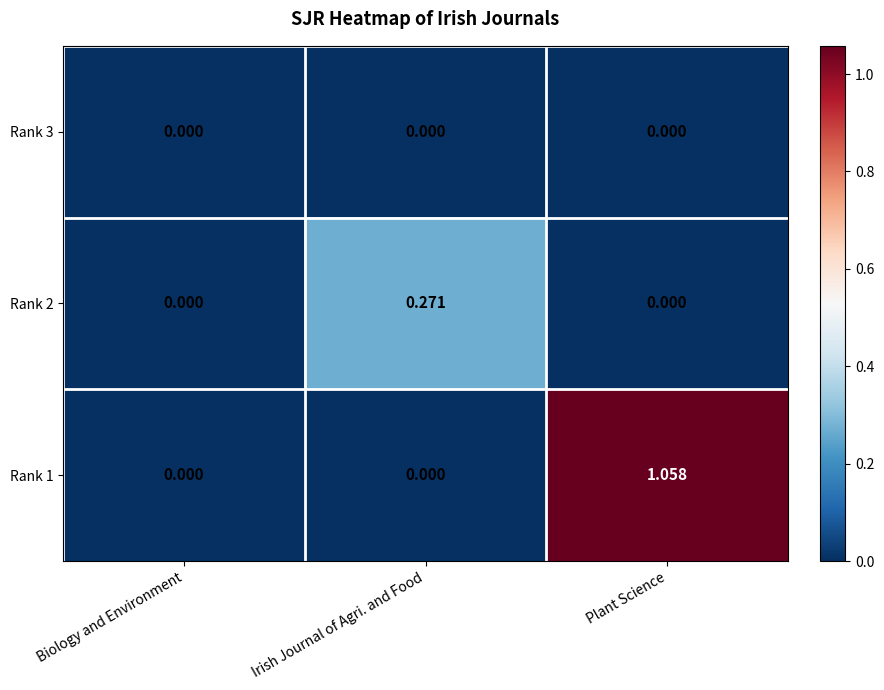

Which category has the highest value across all series?

Plant Science